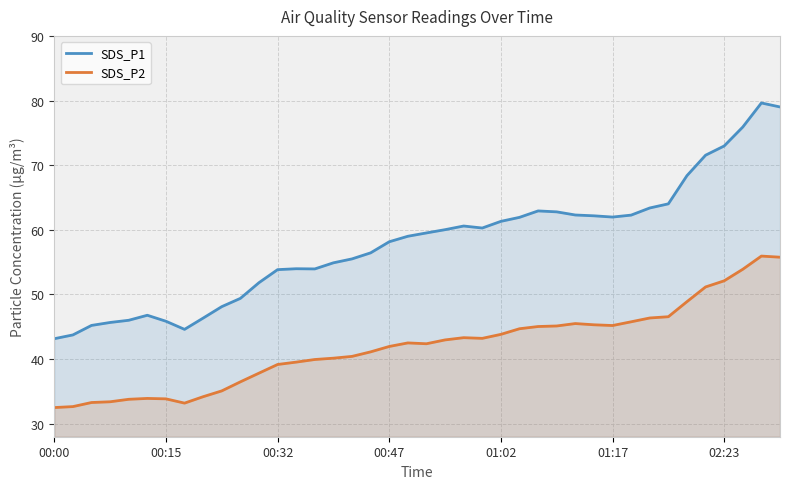

True or false: SDS_P1 has more than 2 points higher than both neighbors.

True